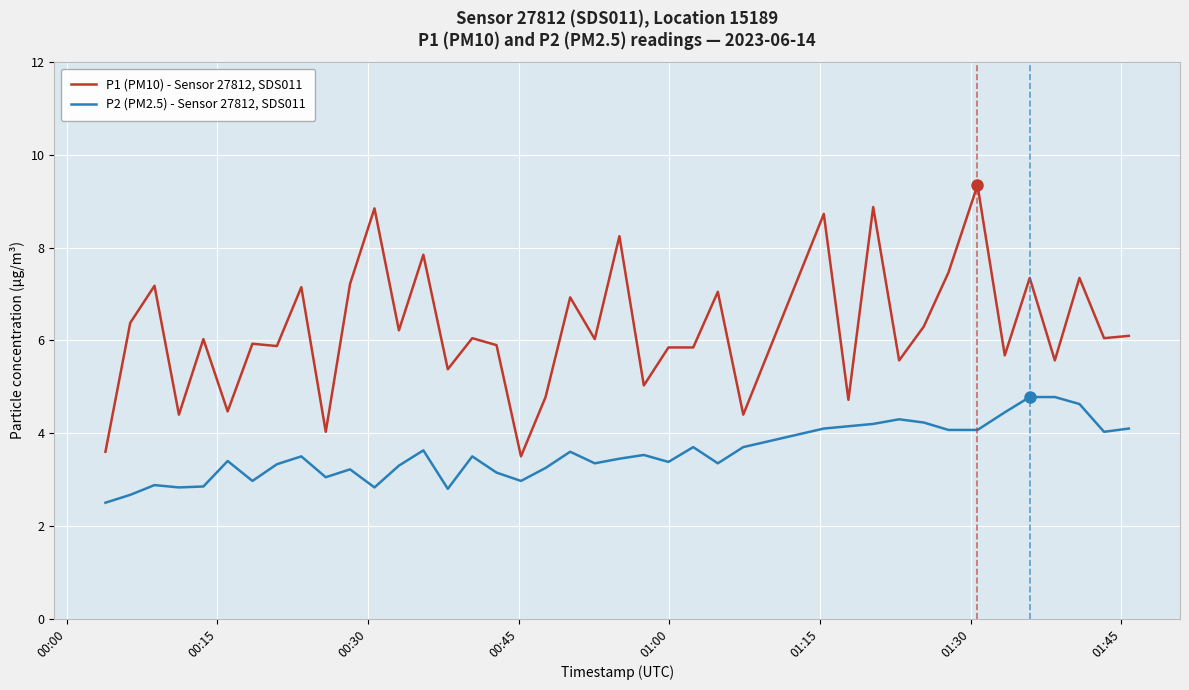

List the series in order of their overall mean, highest first.

P1 (PM10) - Sensor 27812, SDS011, P2 (PM2.5) - Sensor 27812, SDS011